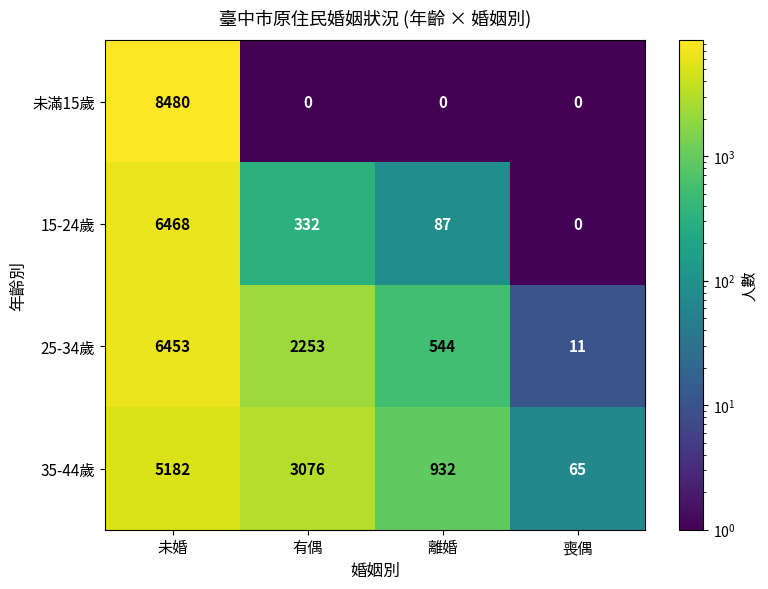

What is the approximate value of 15-24歲 at 未婚, to the nearest 50?

6450